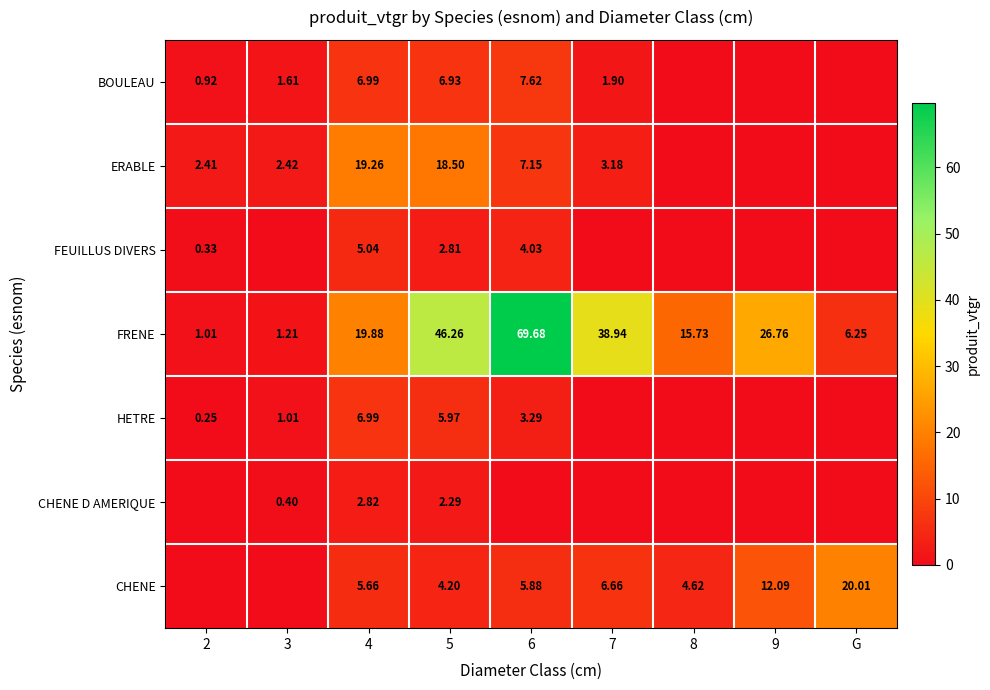

Rank the series at 5 from lowest to highest value.

CHENE D AMERIQUE, FEUILLUS DIVERS, CHENE, HETRE, BOULEAU, ERABLE, FRENE